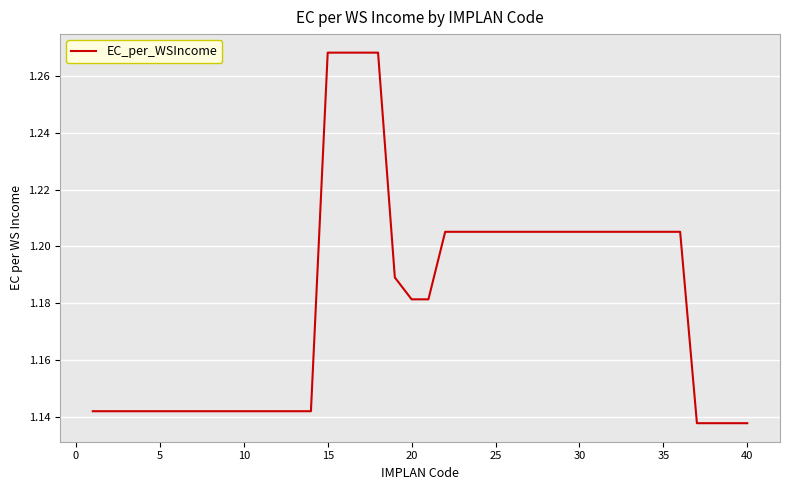

How many lines are shown in the chart?

1